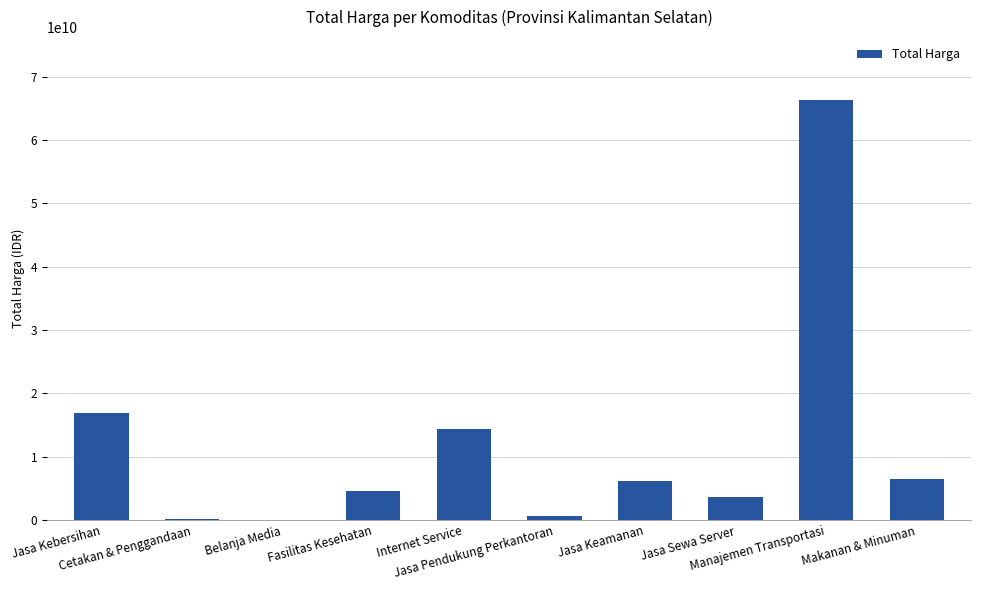

What is the sum of all values?

119212196938